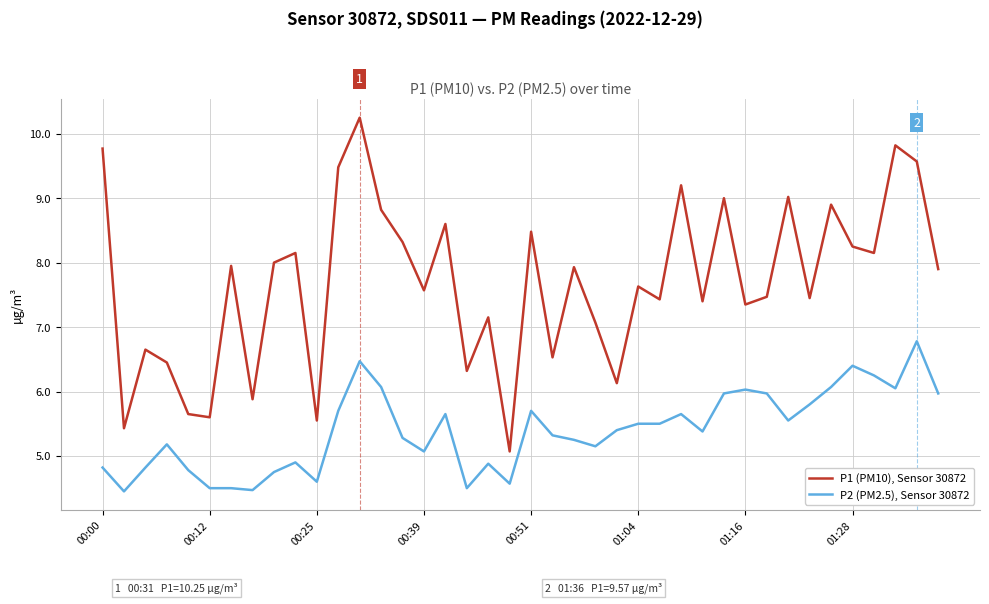

True or false: P2 (PM2.5), Sensor 30872 and P1 (PM10), Sensor 30872 intersect in this chart.

False